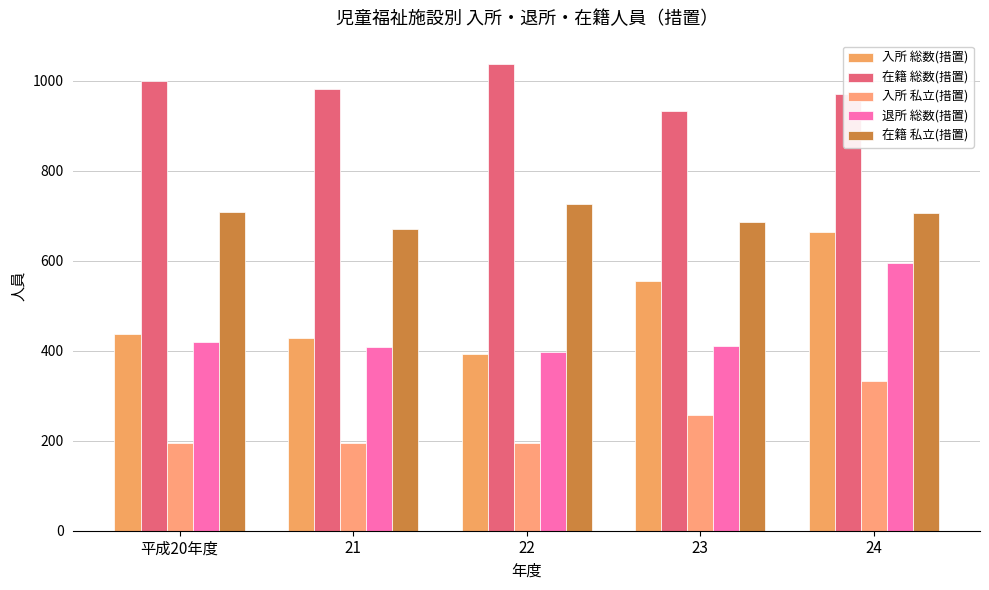

At which category is the sum across all series the highest?

24